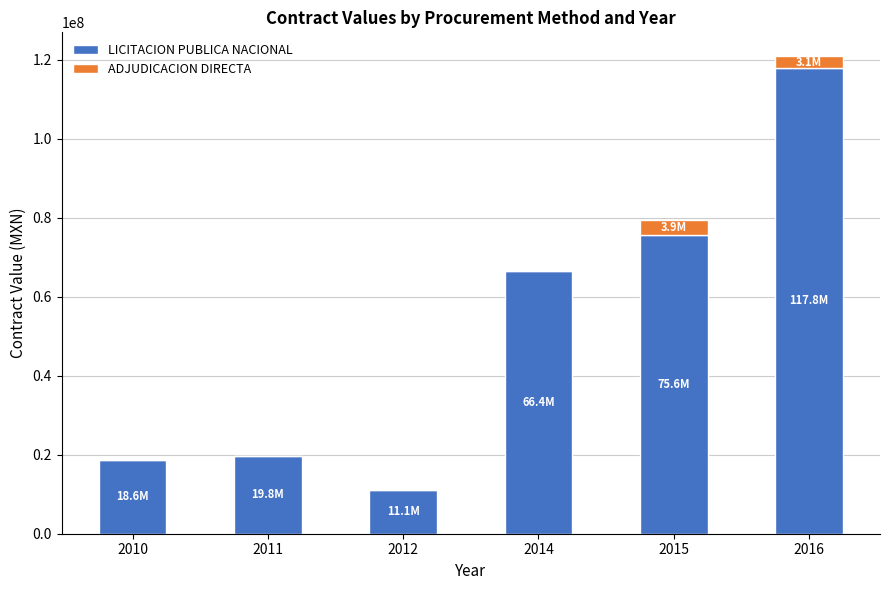

Does the chart contain stacked bars?

Yes